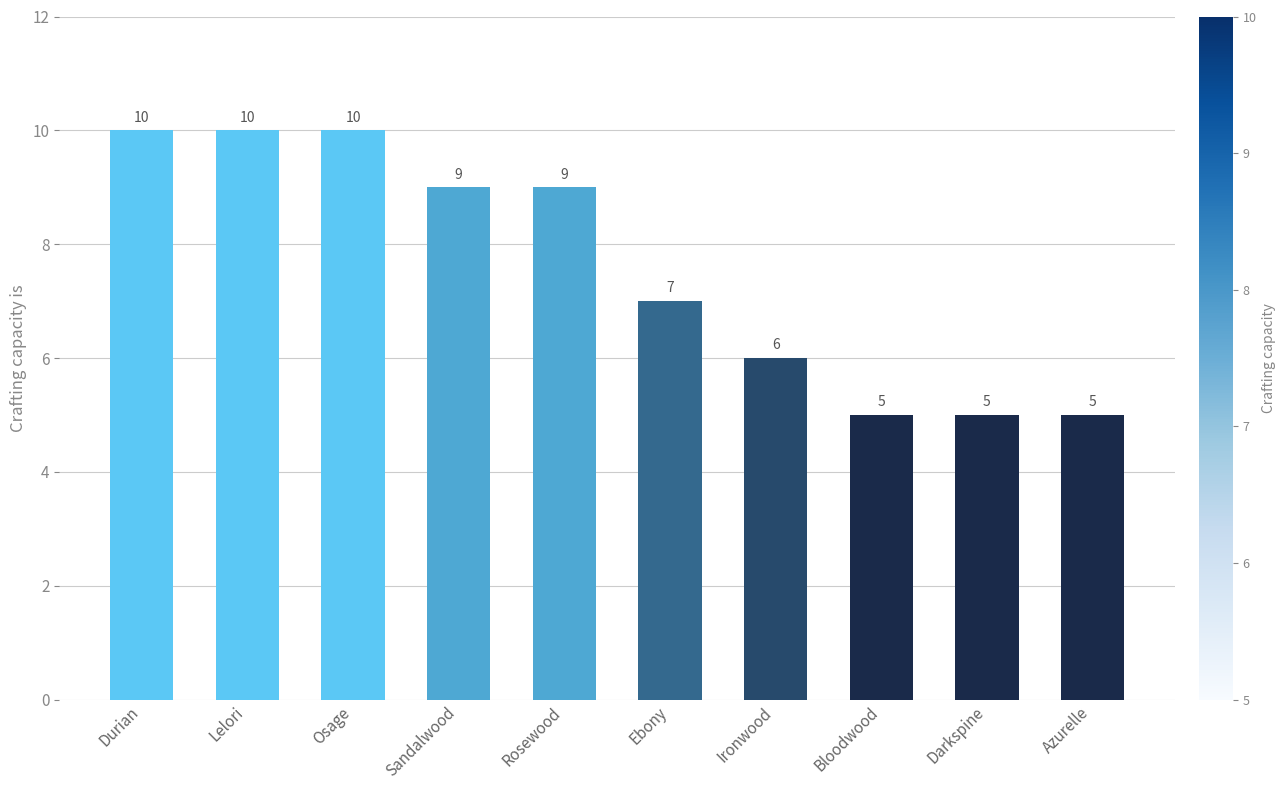

The chart shows a value of 9 at Rosewood. True or false?

True